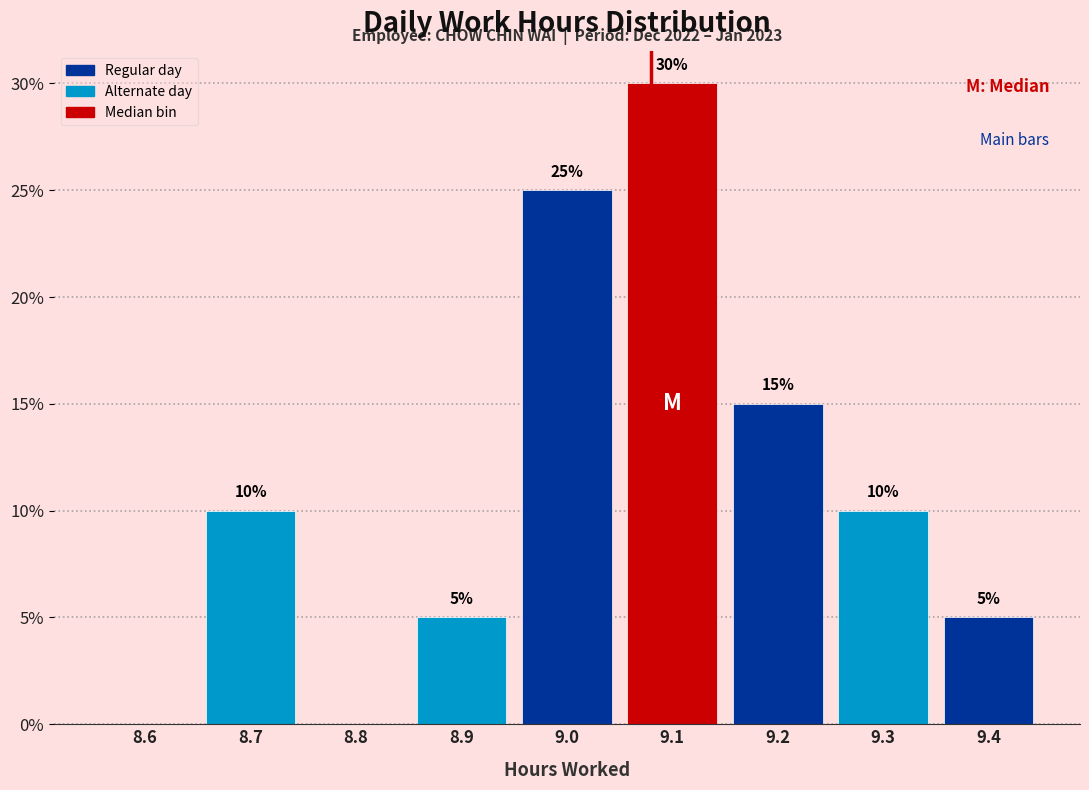

Reading left to right, list all the values displayed in this chart.

8.6=0	8.7=10	8.8=0	8.9=5	9.0=25	9.1=30	9.2=15	9.3=10	9.4=5